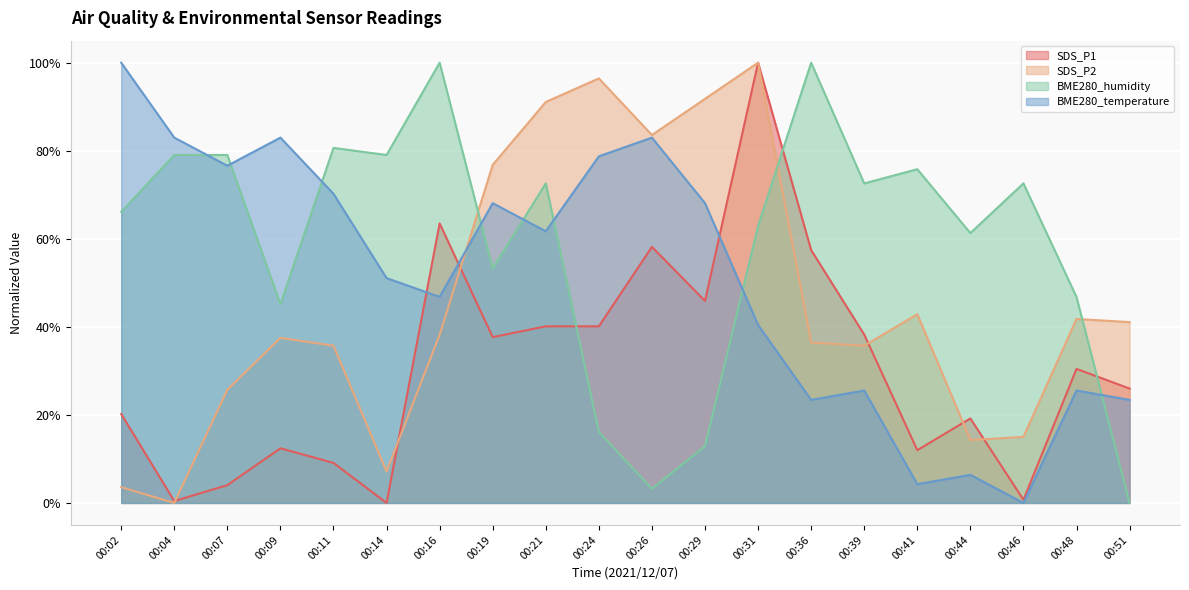

After their last crossing, which series has the higher values: SDS_P1 or BME280_temperature?

SDS_P1